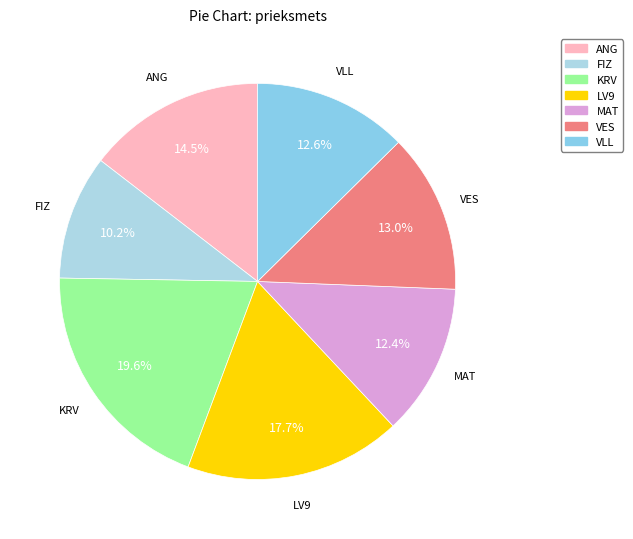

What is the smallest slice in the pie chart?

FIZ